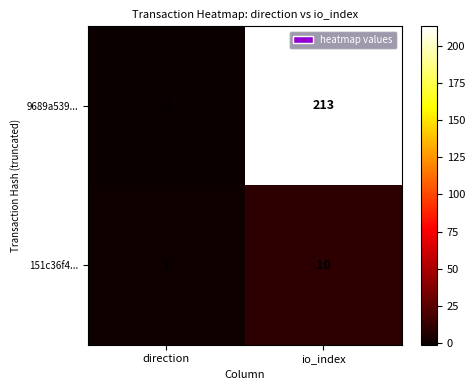

How many values in the 9689a539... series are below 213?

1